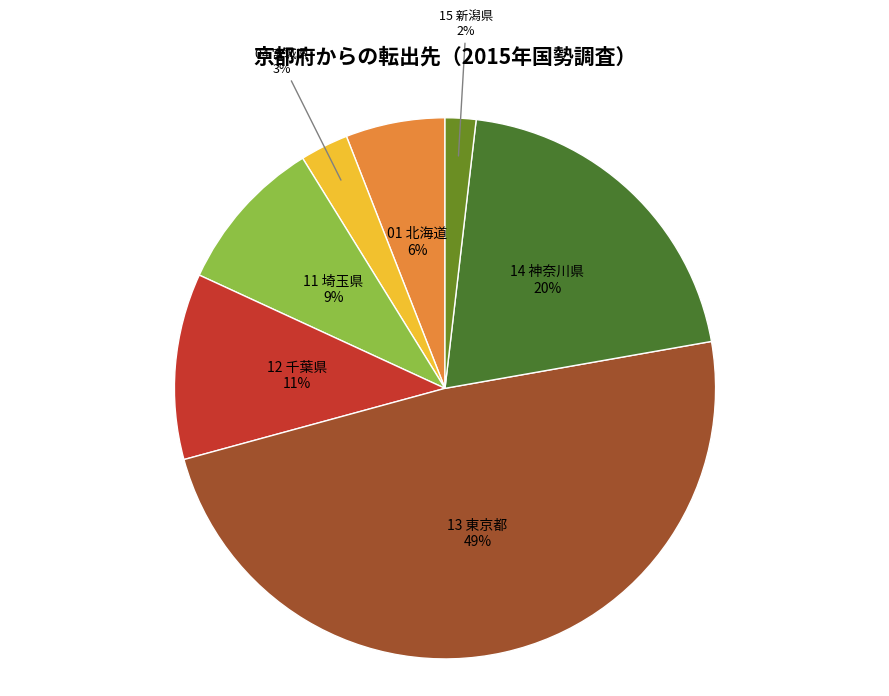

What is the ratio of the value at 15 新潟県 to the value at 01 北海道?

0.3